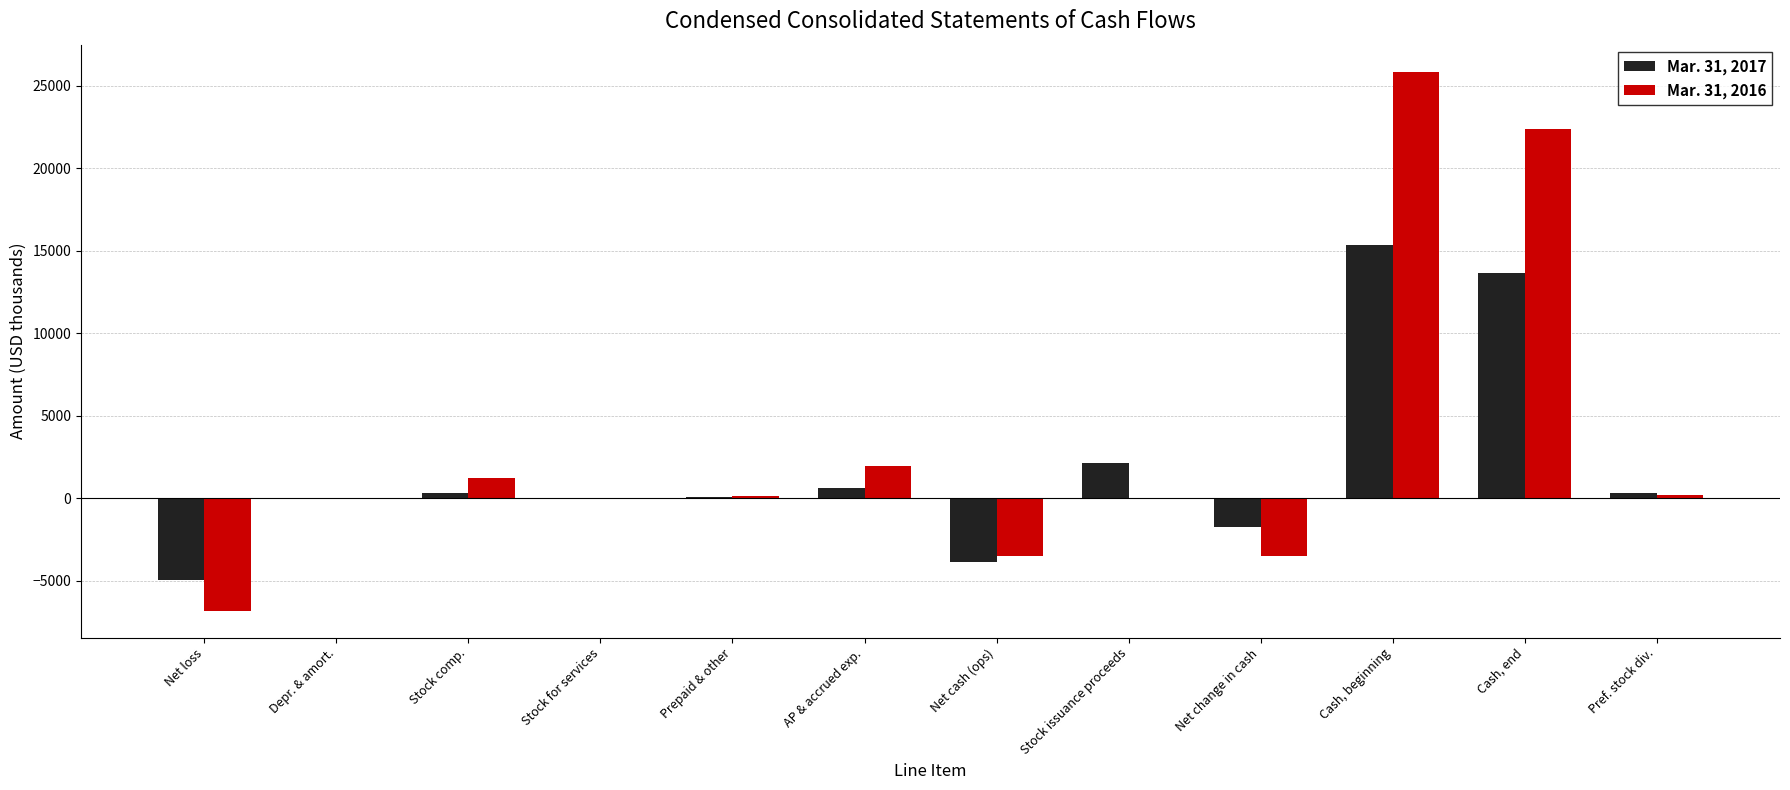

Which category has the highest value in the Mar. 31, 2016 series?

Cash, beginning